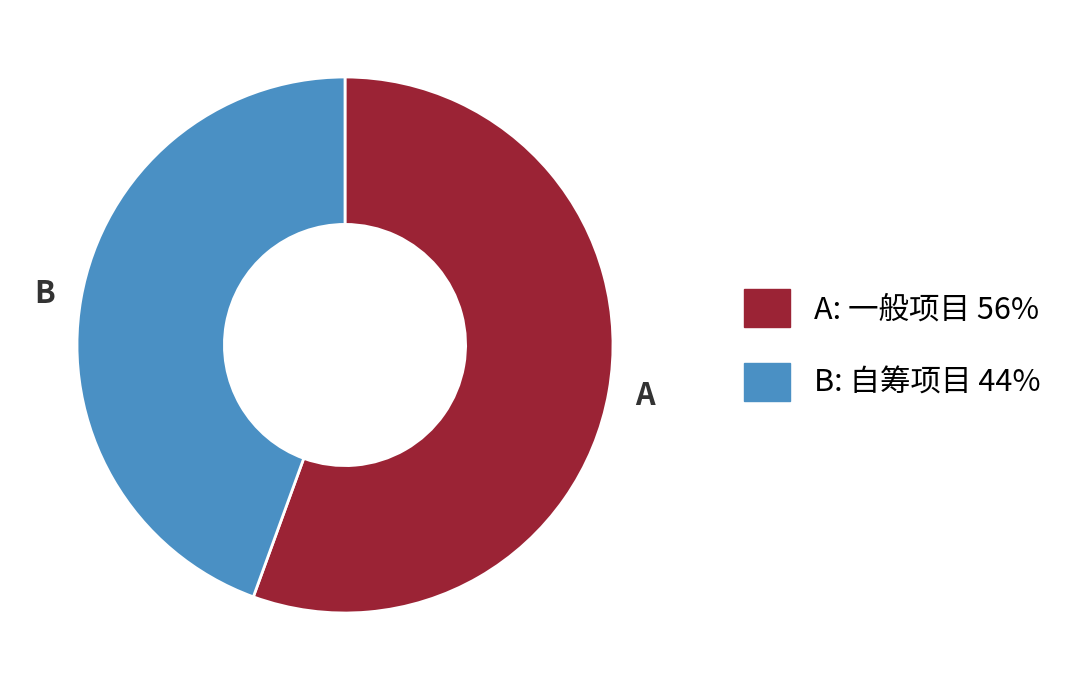

Rank the categories by value from highest to lowest.

A, B